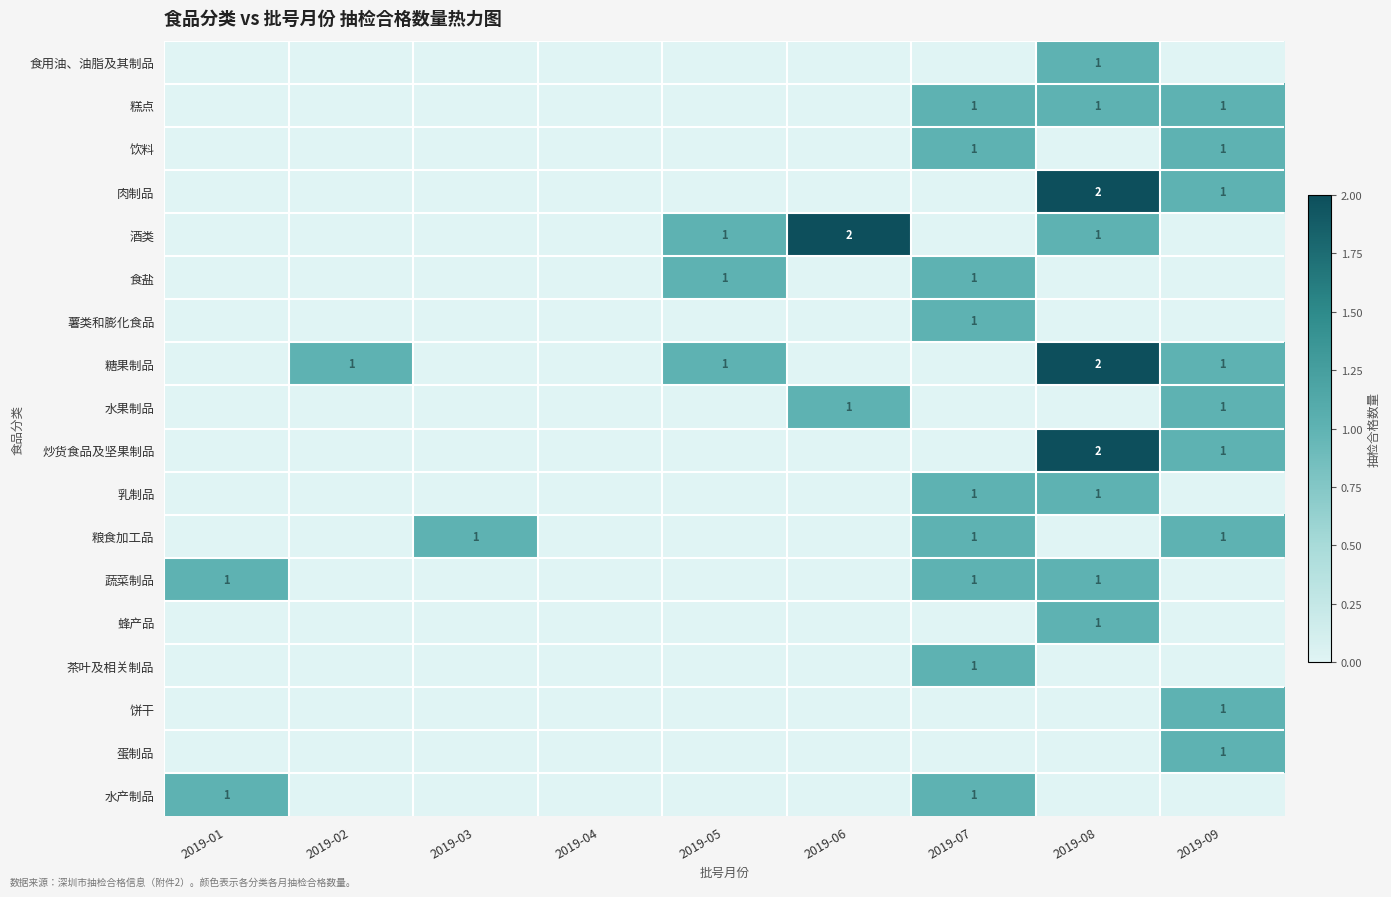

What is the total value across all series at 2019-03?

1